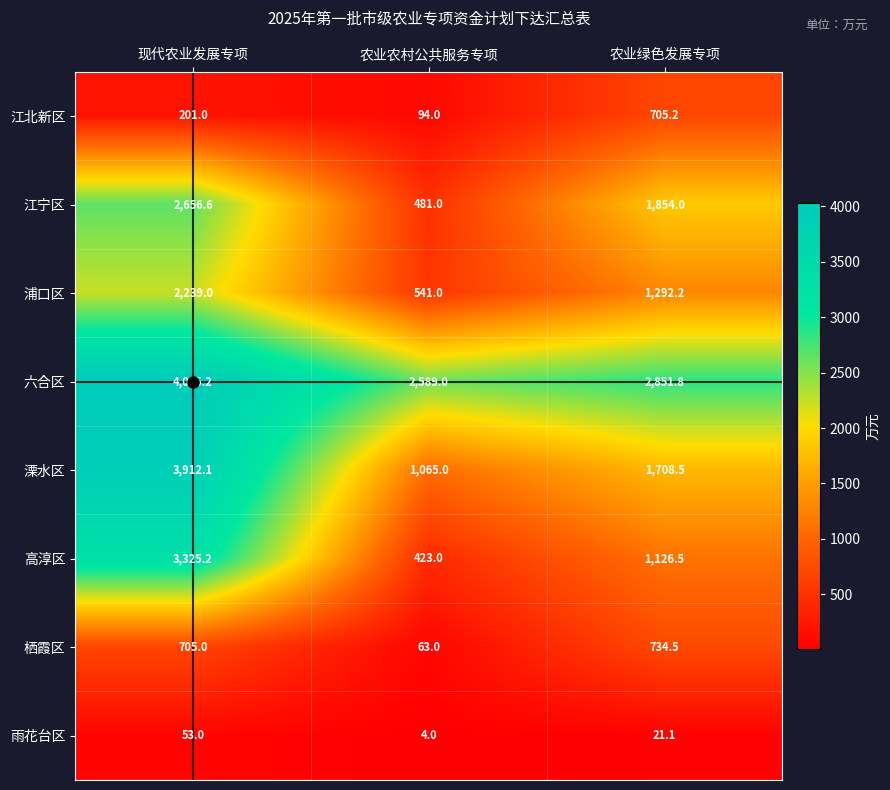

Which category has the highest value across all series?

现代农业发展专项